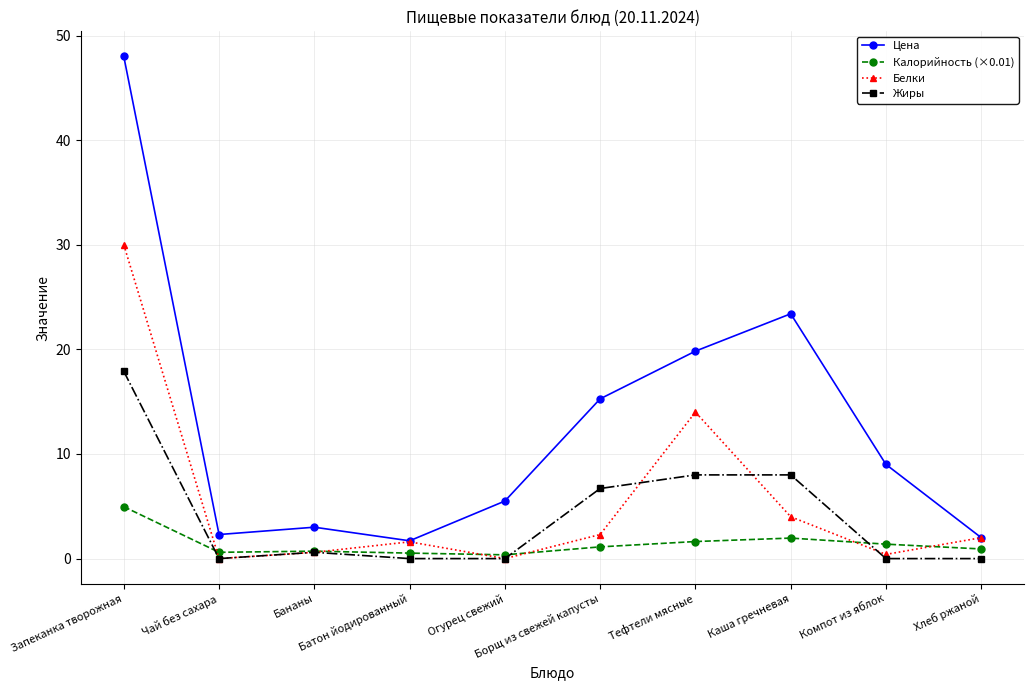

What is the maximum value shown in the chart?

48.0